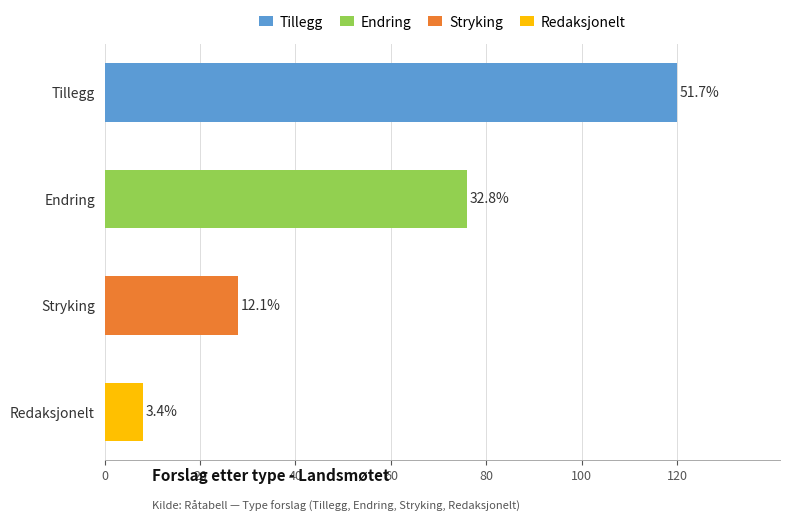

Which series has the largest total across all categories?

Tillegg